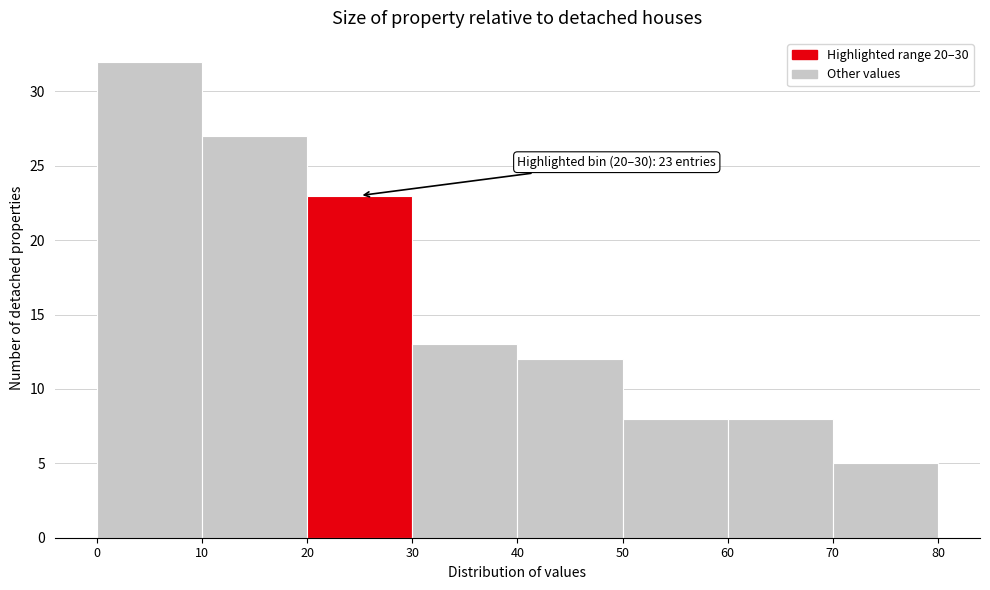

Over which range of the x-axis is the bar tallest?

0 to 10